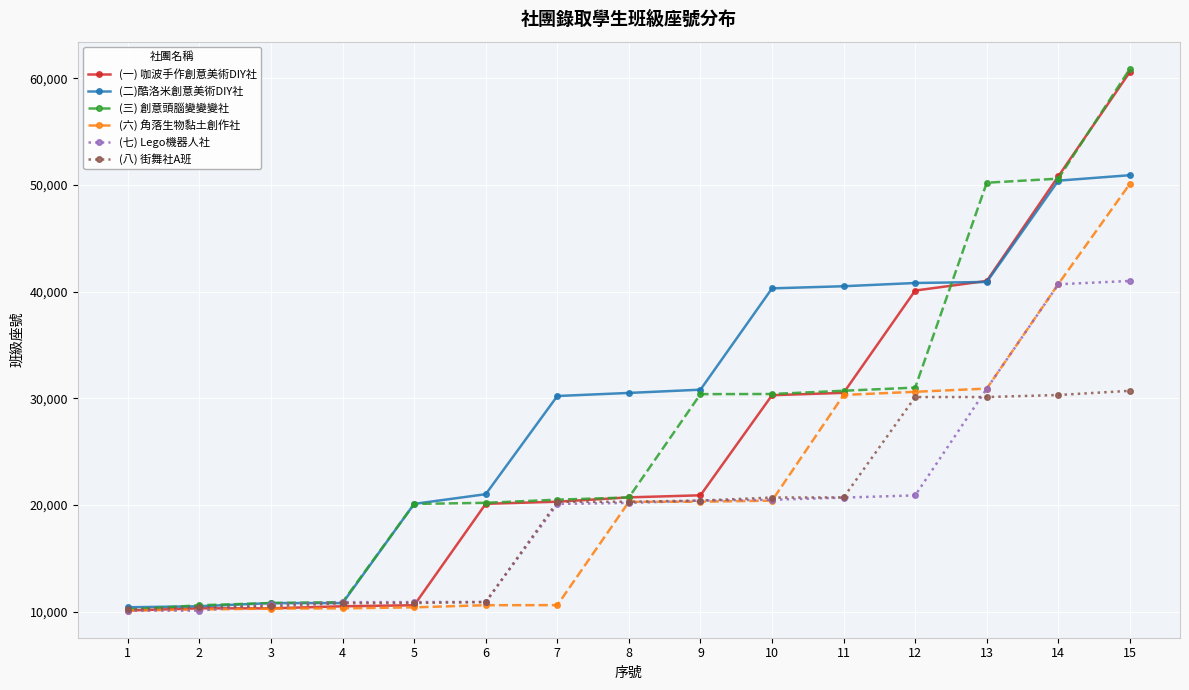

What is the value of the (七) Lego機器人社 point at the 6th from the left?

10924